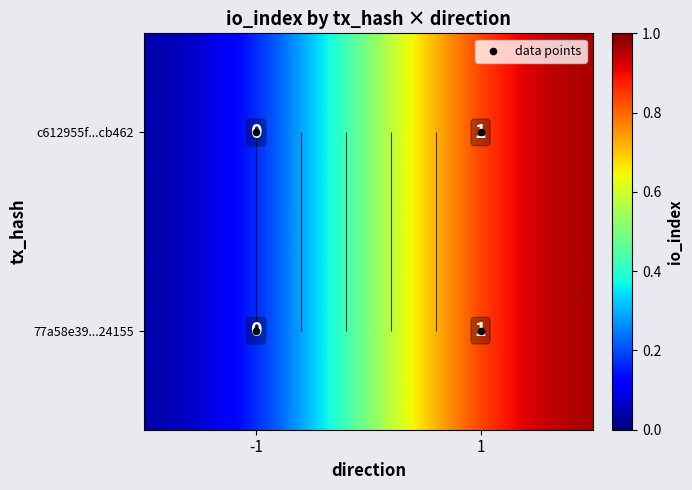

Is the value of c612955f1f37e5ead133f77a4a99a6baa3cb462 at 0 greater than the value of 77a58e39dc4b03b559d1f9a4c22897554624155 at 0?

No